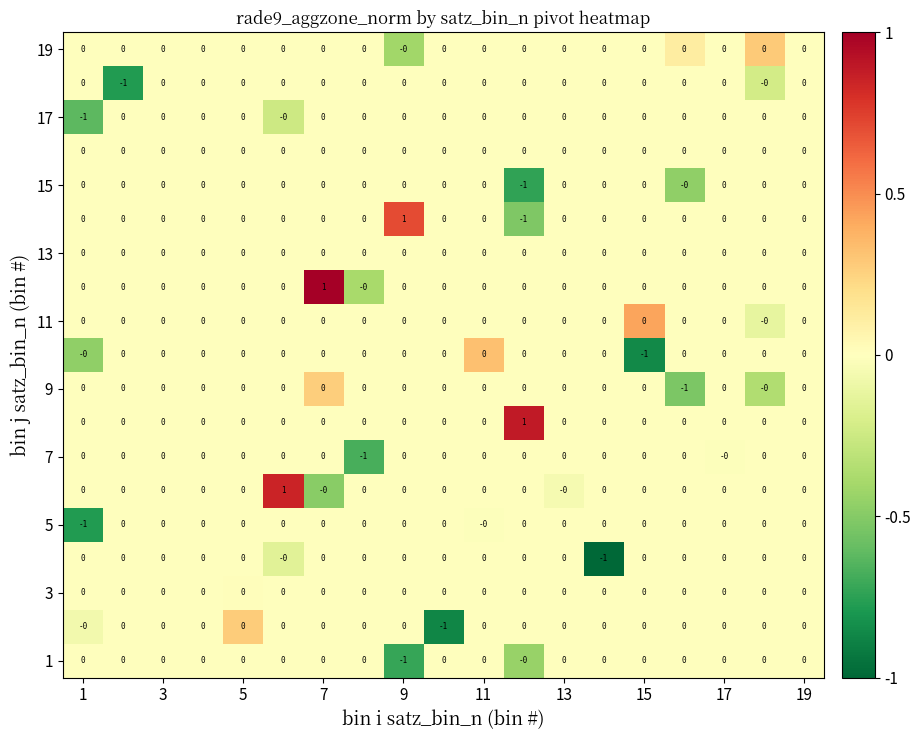

How many series are shown in this chart?

19